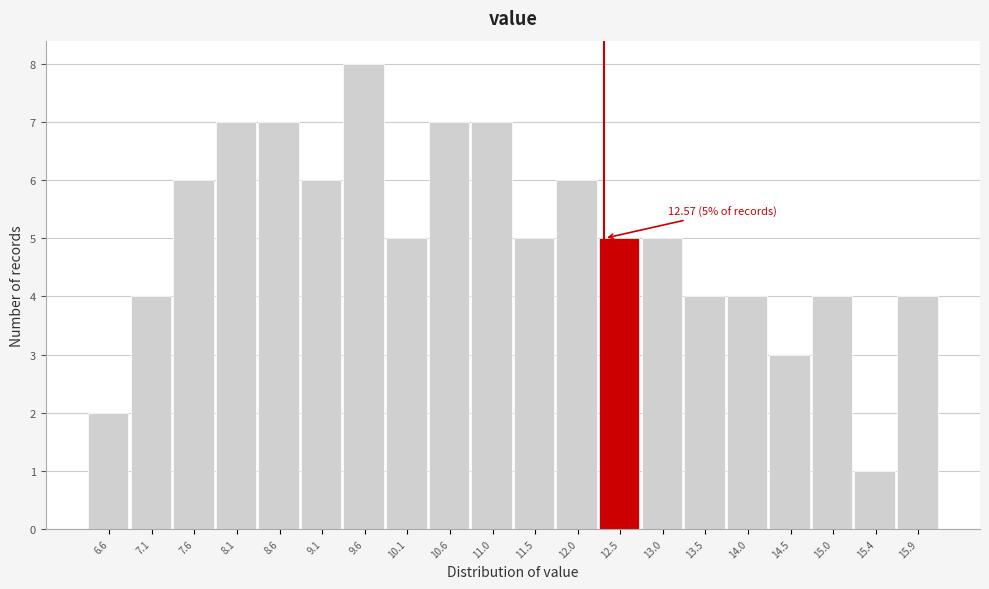

Reading left to right, list all the values displayed in this chart.

6.6=2	7.1=4	7.6=6	8.1=7	8.6=7	9.1=6	9.6=8	10.1=5	10.6=7	11.0=7	11.5=5	12.0=6	12.5=5	13.0=5	13.5=4	14.0=4	14.5=3	15.0=4	15.4=1	15.9=4